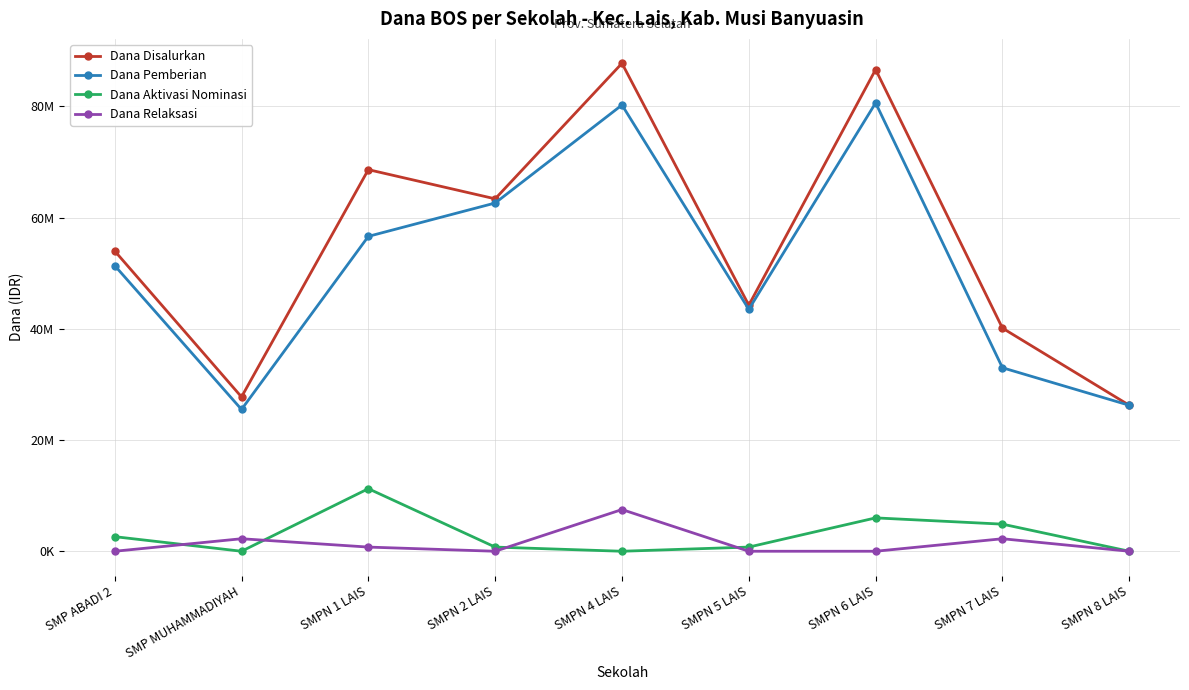

Does the chart have visible grid lines?

Yes